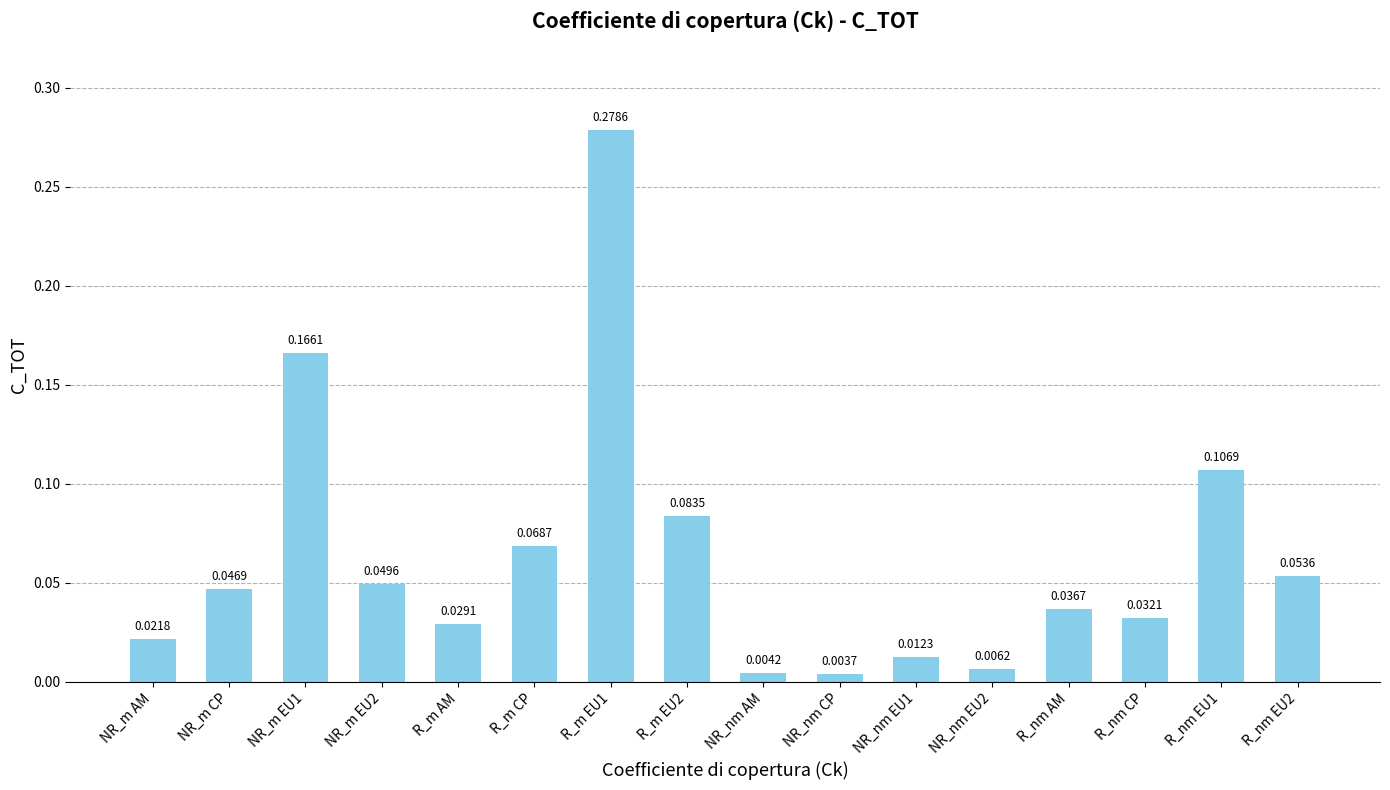

Between NR_m EU2 and NR_nm EU2, which is larger?

NR_m EU2